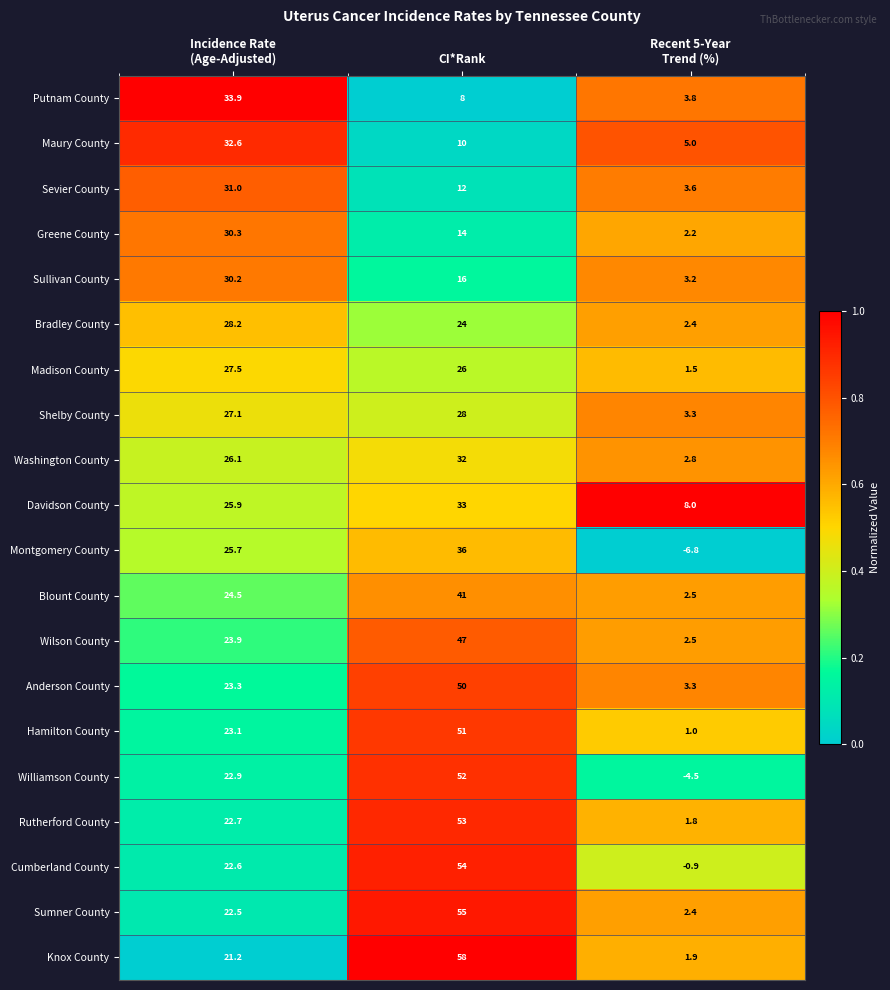

Rank the series at CI*Rank from lowest to highest value.

Putnam County, Maury County, Sevier County, Greene County, Sullivan County, Bradley County, Madison County, Shelby County, Washington County, Davidson County, Montgomery County, Blount County, Wilson County, Anderson County, Hamilton County, Williamson County, Rutherford County, Cumberland County, Sumner County, Knox County